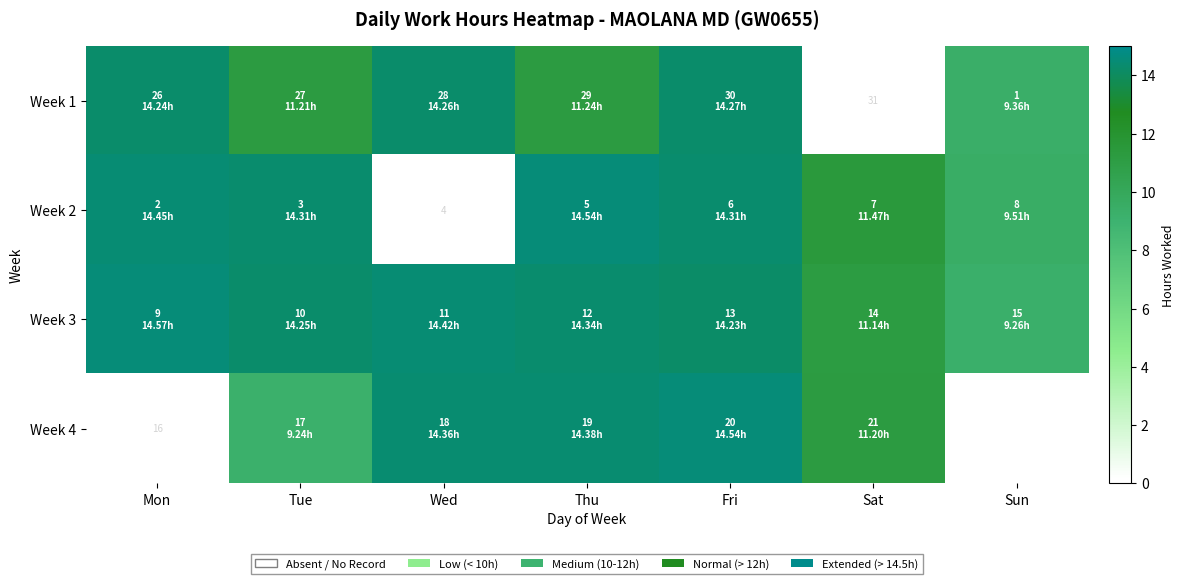

How many values in the Week 2 series exceed 14?

4